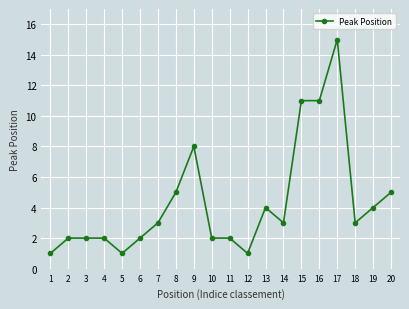

True or false: the data has more than 1 interior local peaks.

True